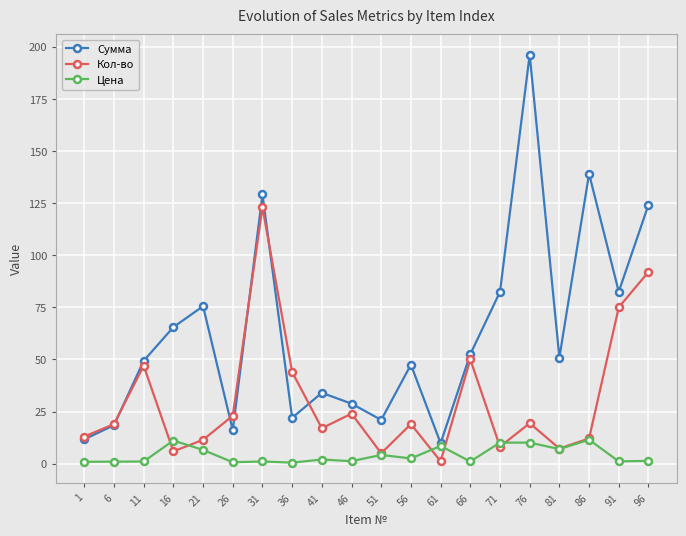

What is the value of the Сумма point at the 5th from the left?

75.5